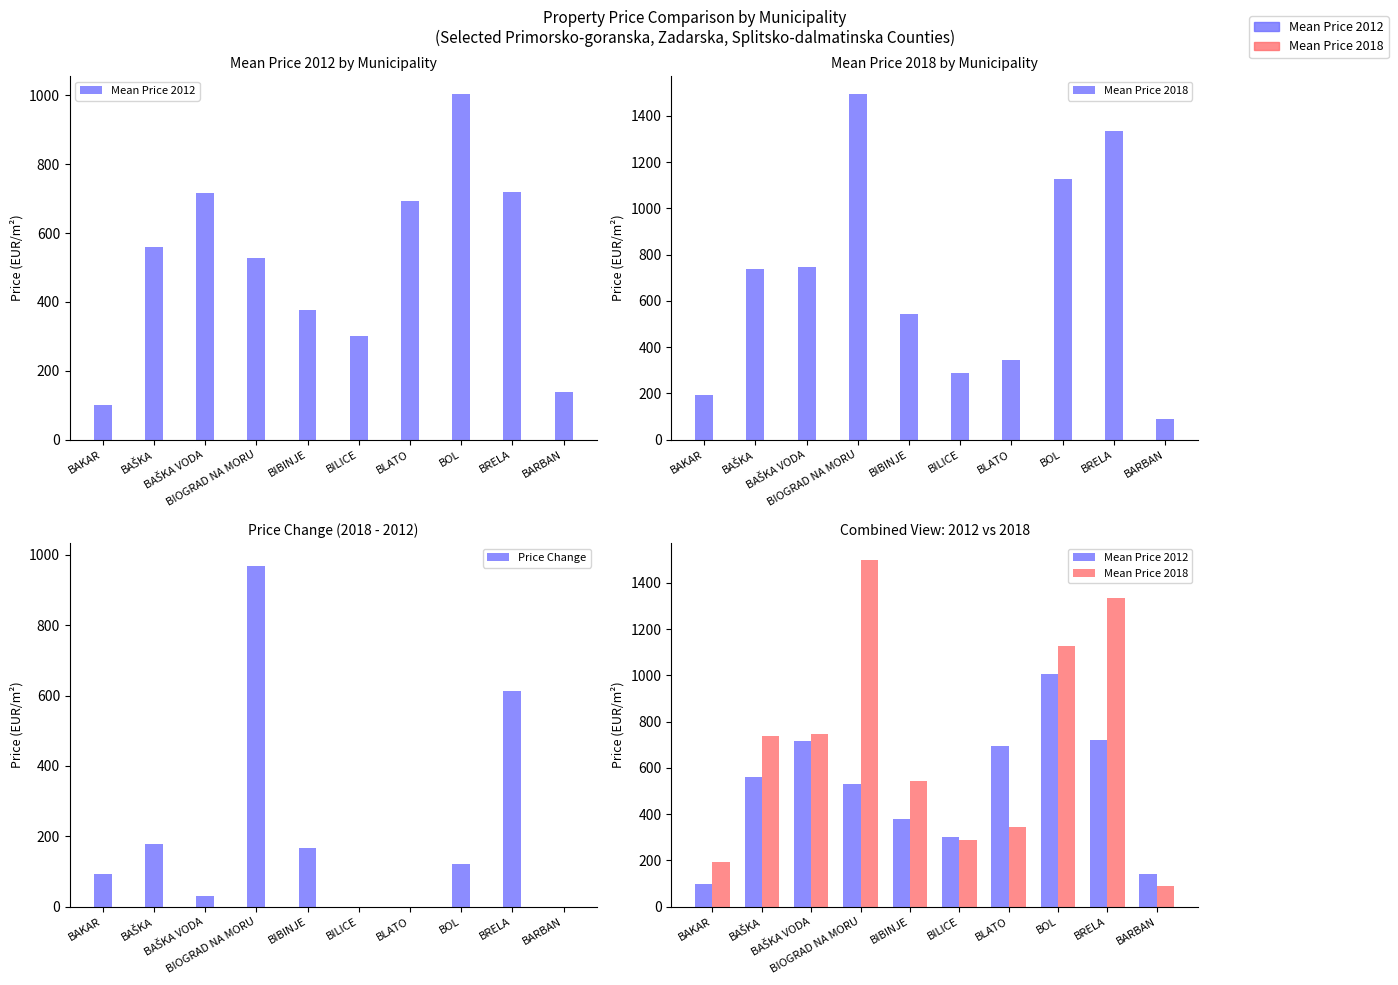

At how many categories does at least one series exceed 130?

10